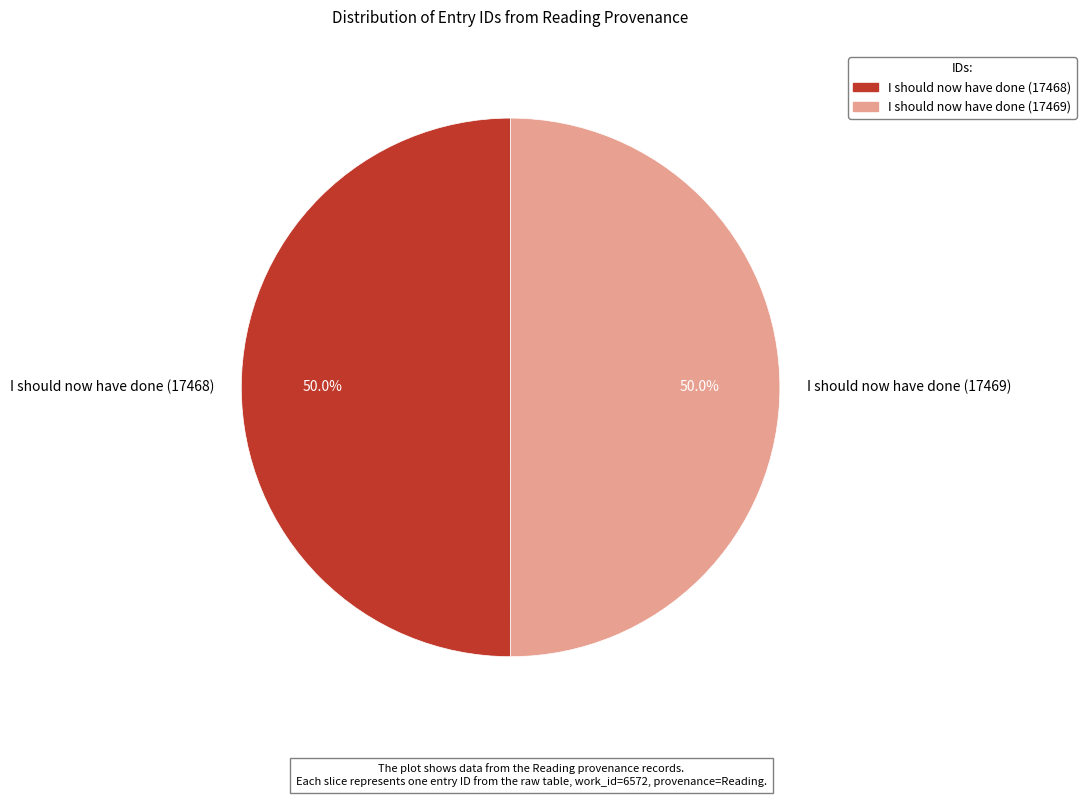

Approximately how many times larger is the value at I should now have done (17468) compared to I should now have done (17469)?

1.0